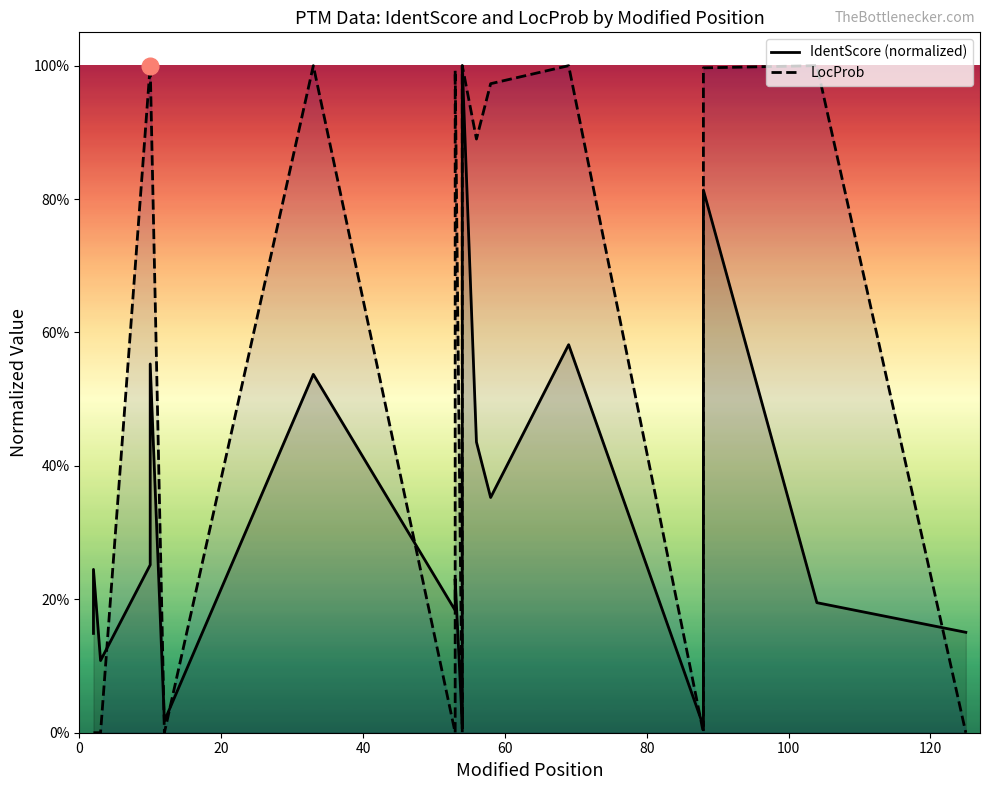

True or false: IdentScore (normalized) and LocProb intersect in this chart.

True